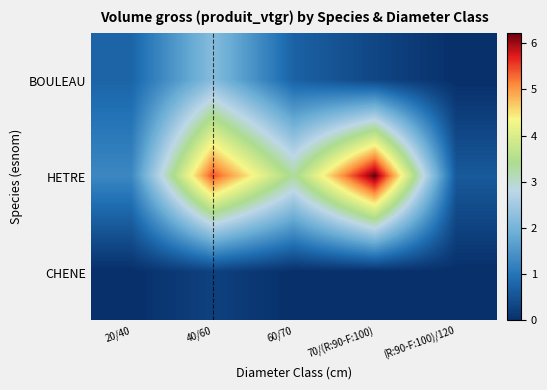

At which category is the sum across all series the highest?

40/60